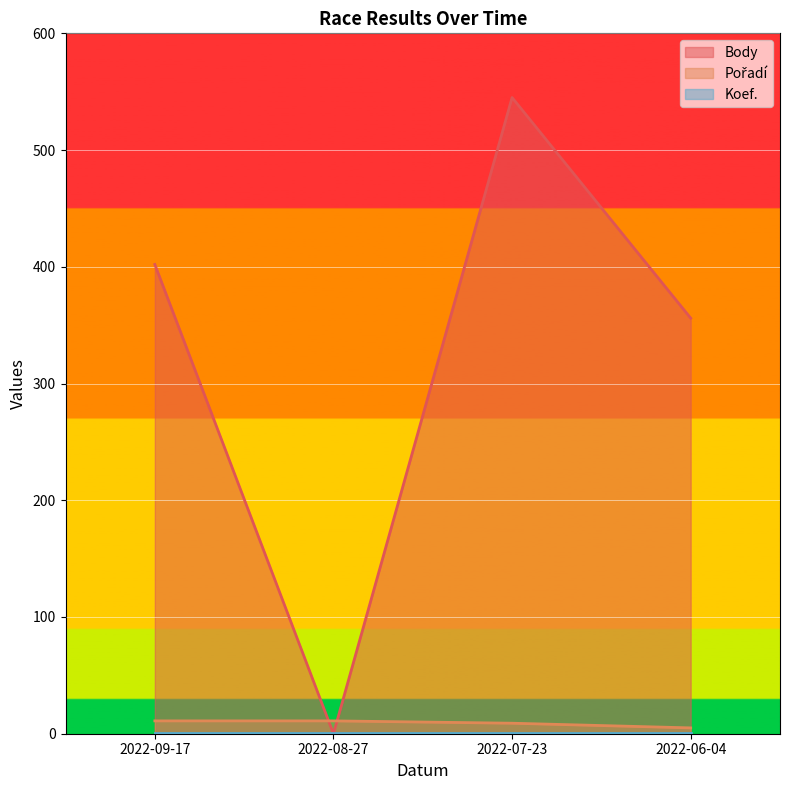

Which series changed the most between 2022-08-27 and 2022-06-04?

Body